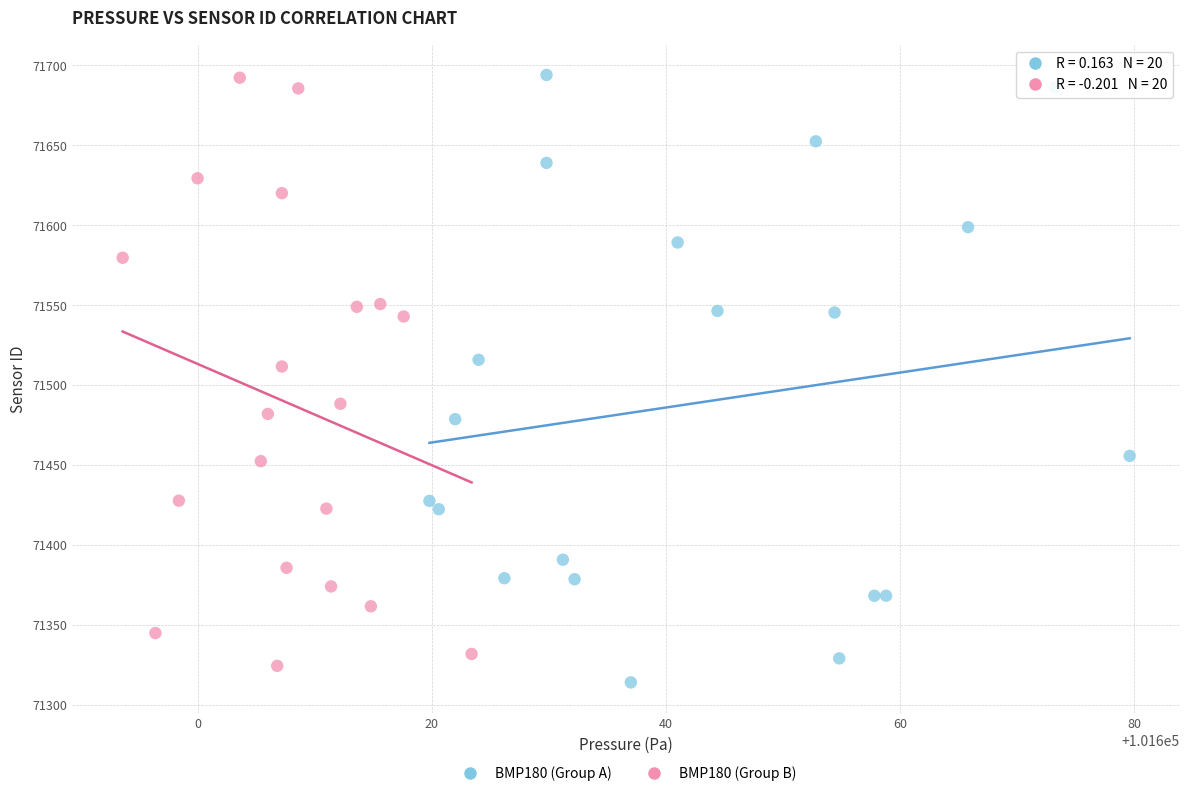

What are all the series names shown in the legend?

BMP180 (Group A), BMP180 (Group B)